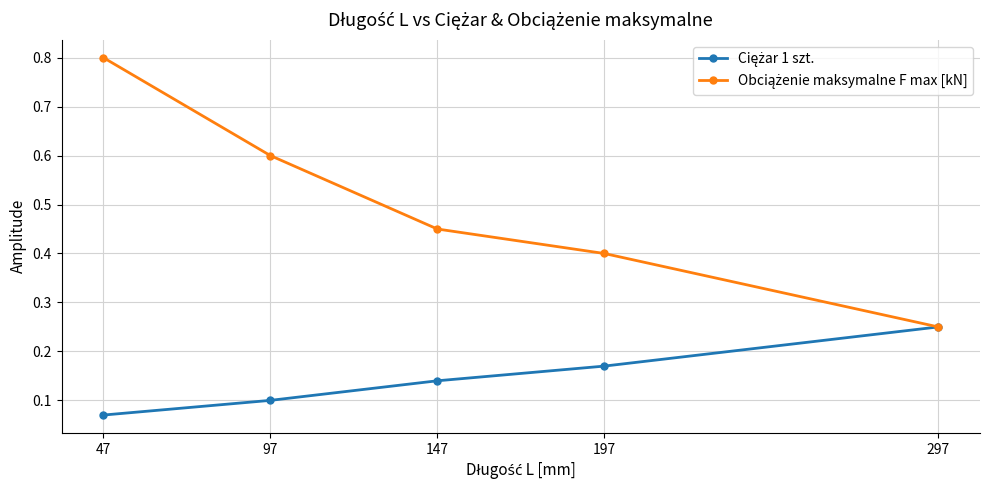

What is the difference between the highest and lowest values at 47?

0.7